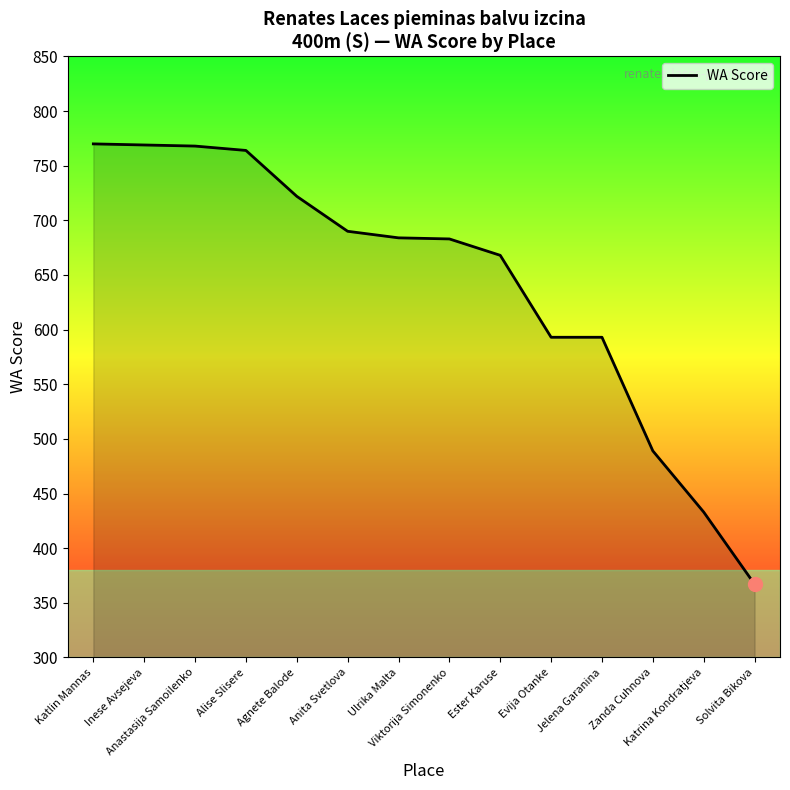

How many distinct data groups are displayed?

1